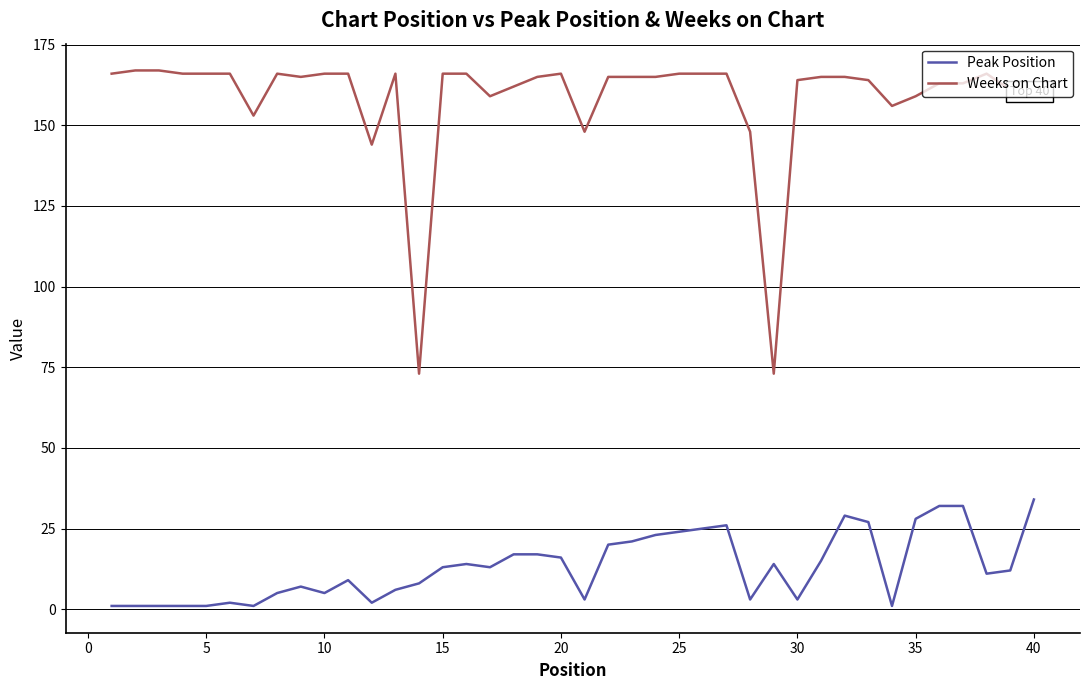

List the series in order of their overall mean, lowest first.

Peak Position, Weeks on Chart